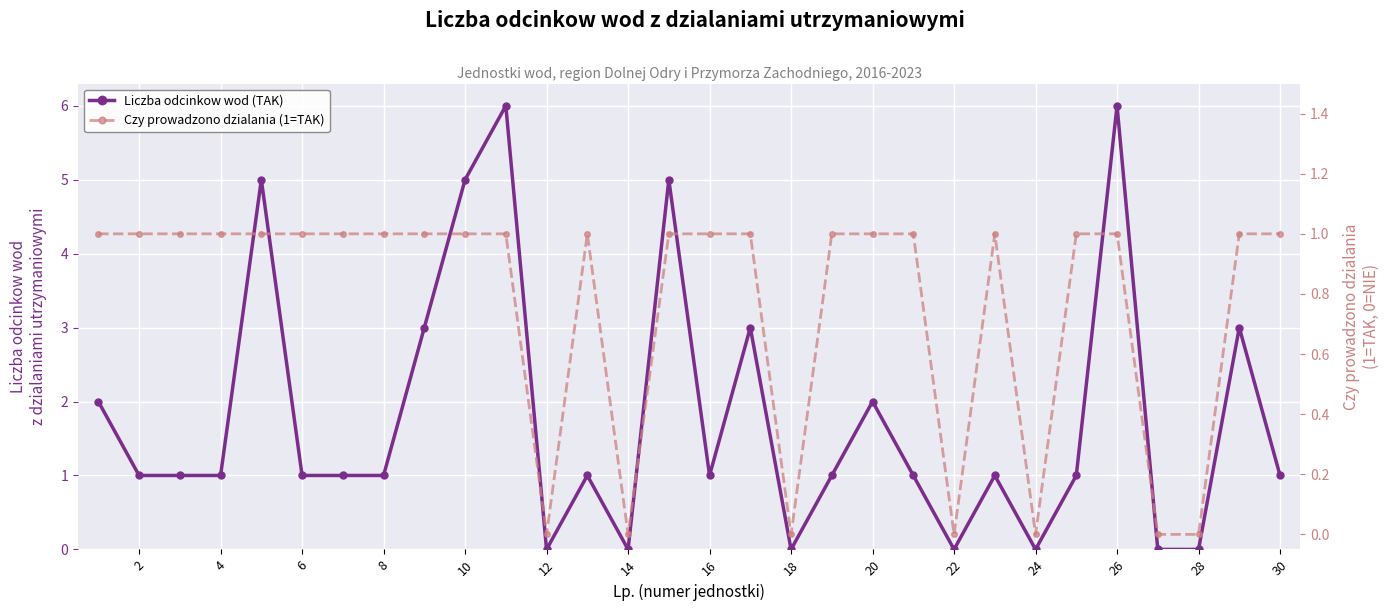

True or false: Czy prowadzono dzialania (1=TAK) and Liczba odcinkow wod (TAK) cross at least once.

False